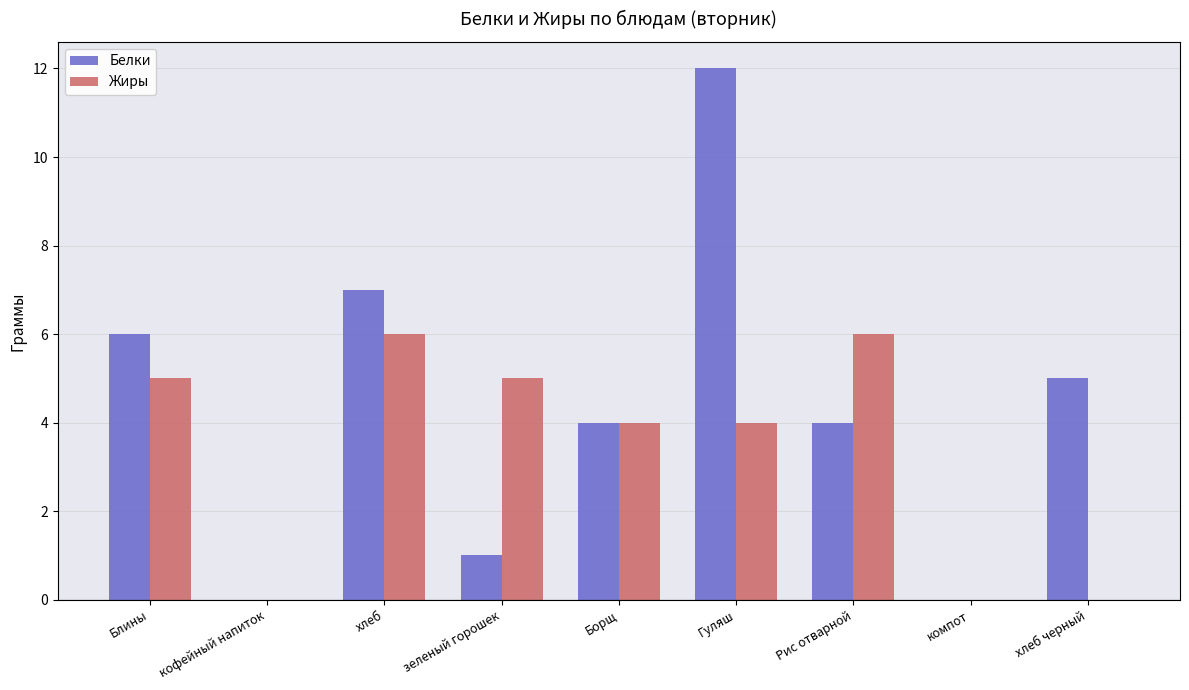

What is the sum of the Белки values at Блины and зеленый горошек?

7